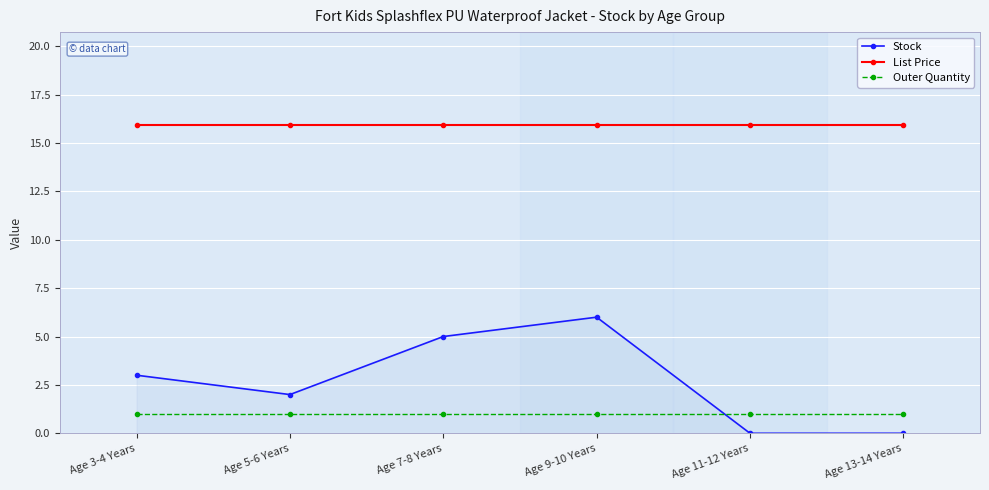

What is the average value of the Stock series?

2.7